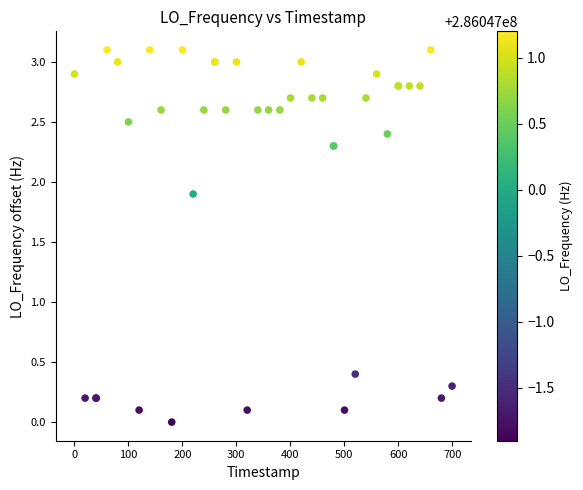

What Y value in the scatter plot is closest to 1?

0.4